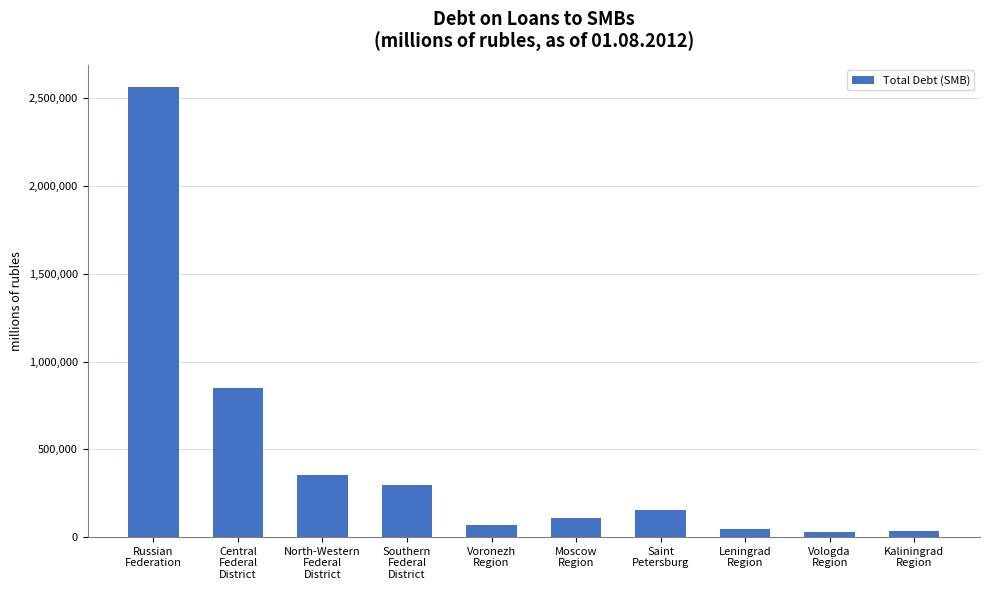

What is the difference between the second highest and minimum values?

820919